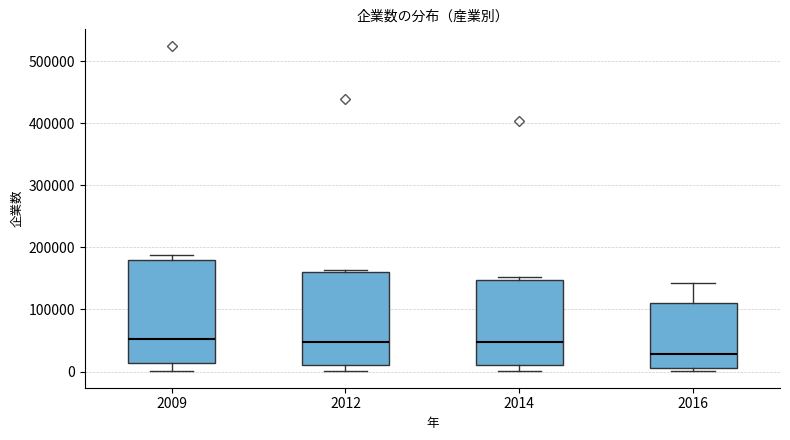

Reading left to right, read every box against the y-axis: the position of its median line, the range the box covers, and the ends of its whiskers. The values are not printed on the chart, so give them approximately, as read against the axis.

2009: median 50000, box 10000 to 180000, whiskers 0 to 190000
2012: median 50000, box 10000 to 160000, whiskers 0 to 160000 (just above the box's upper edge)
2014: median 50000, box 10000 to 150000, whiskers 0 to 150000 (just above the box's upper edge)
2016: median 30000, box 10000 to 110000, whiskers 0 to 140000